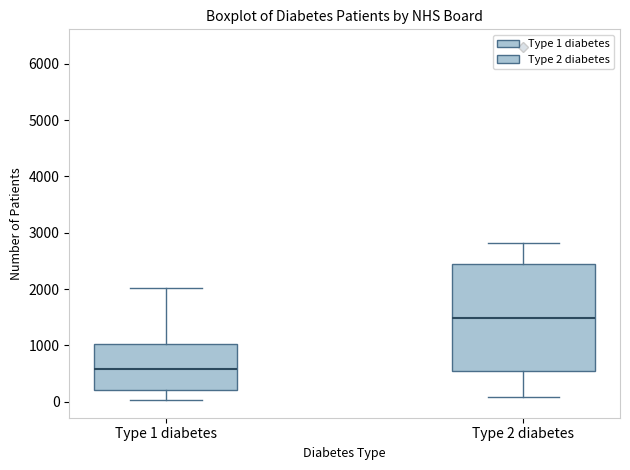

Where does the upper whisker of the box for Type 2 diabetes end on the y-axis? The values are not printed on the chart, so give them approximately, as read against the axis.

2800